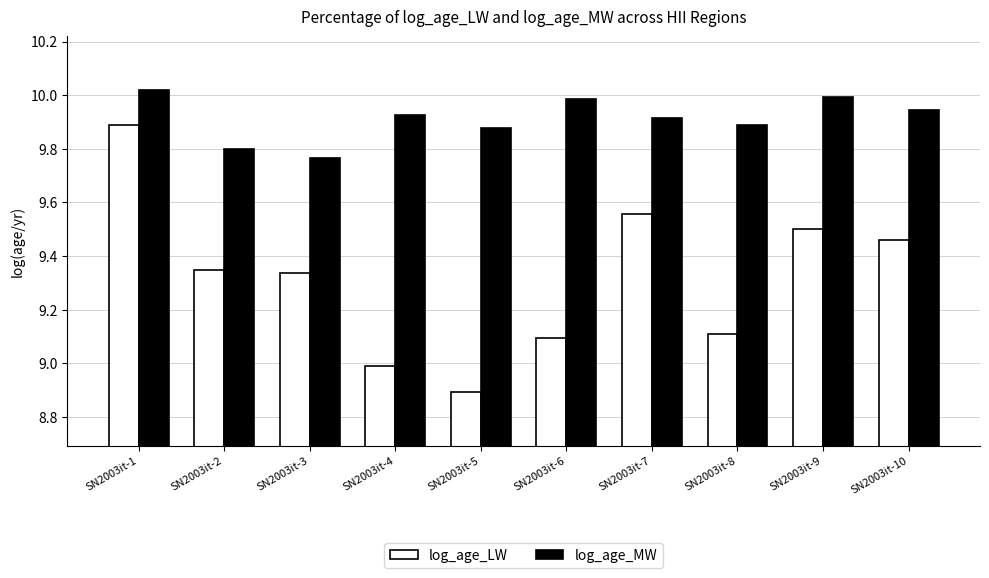

True or false: log_age_MW has a value of 17.5 at SN2003it-4.

False